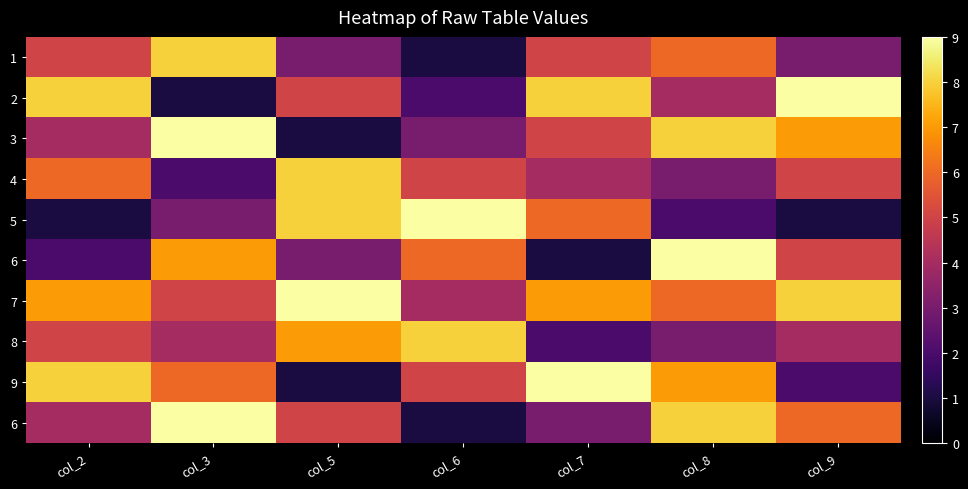

Which label corresponds to the smallest value in the chart?

col_6